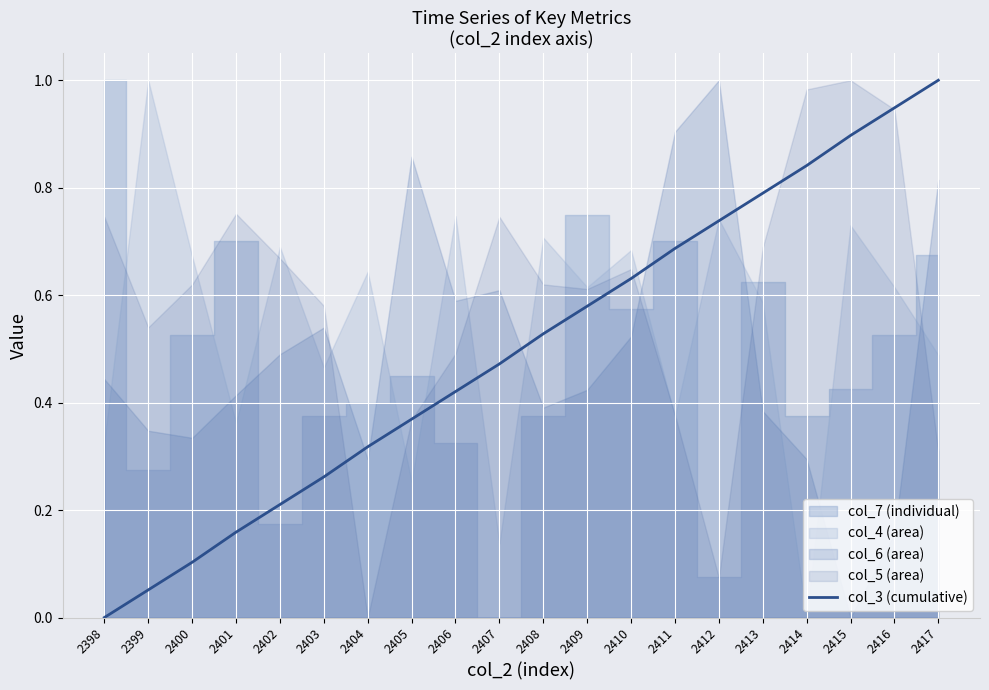

Which category has the lowest value across all series?

2398